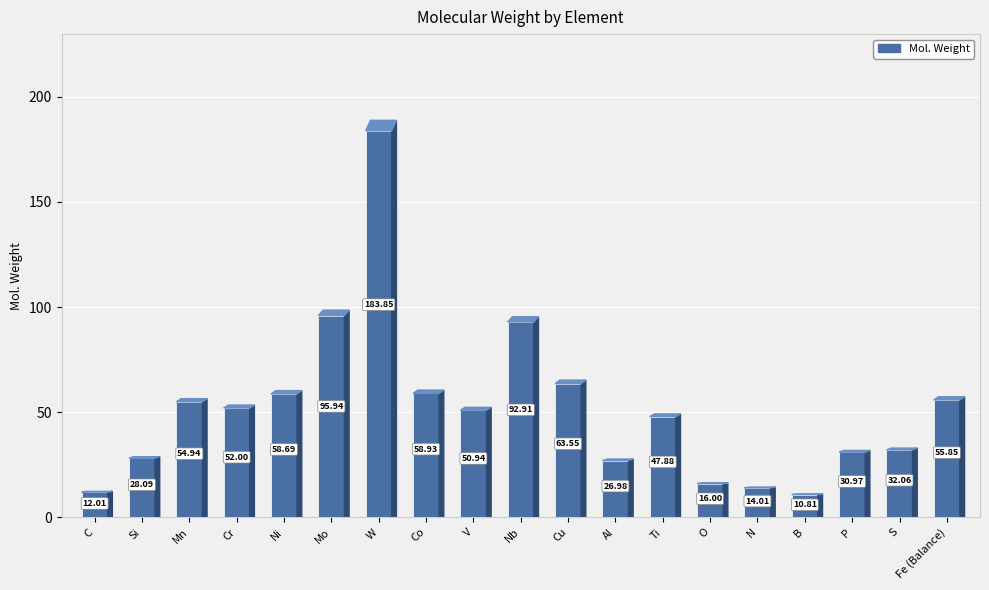

Which has a higher value, S or Co?

Co